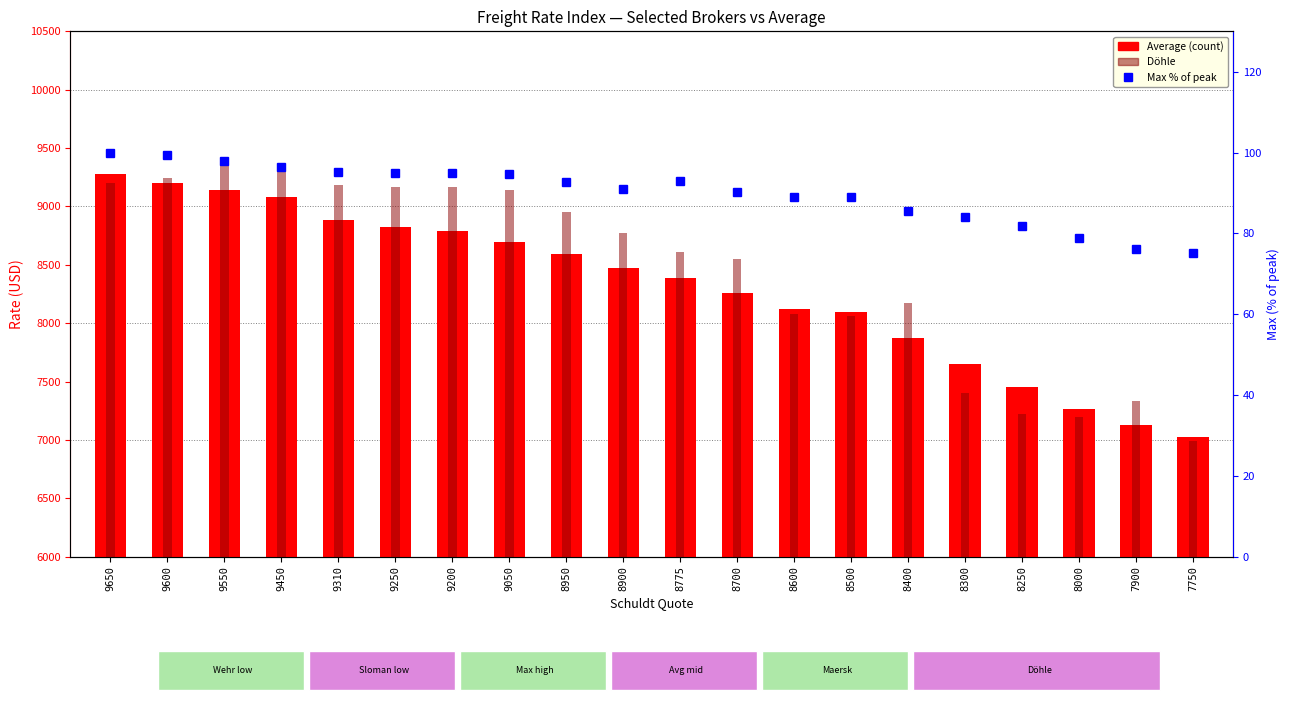

What is the maximum value for Average?

9281.0